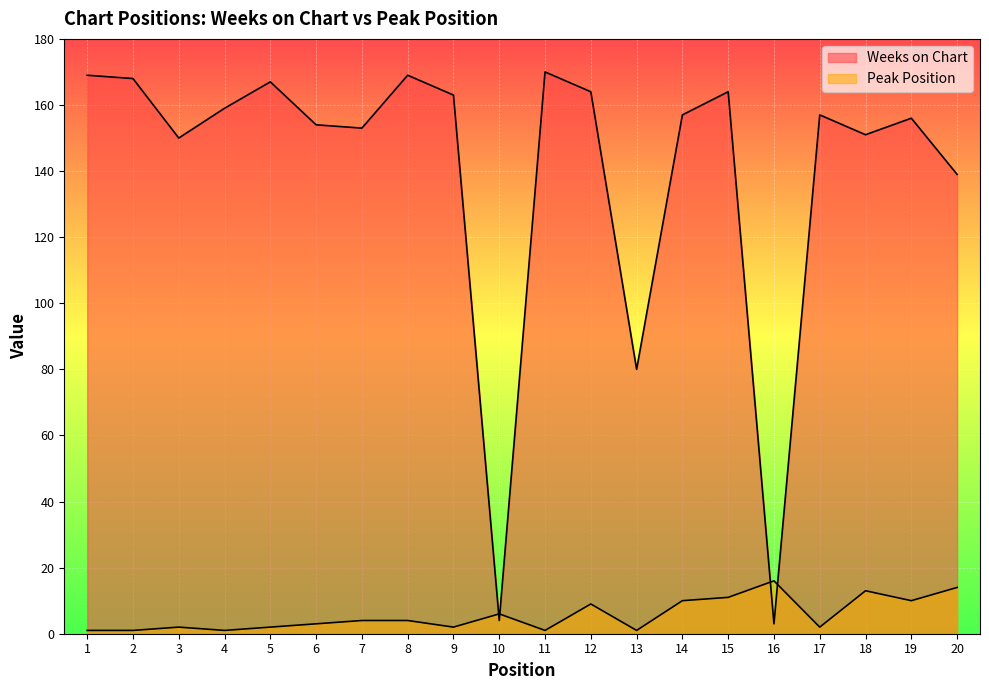

Where do Peak Position and Weeks on Chart first cross each other?

9 and 10